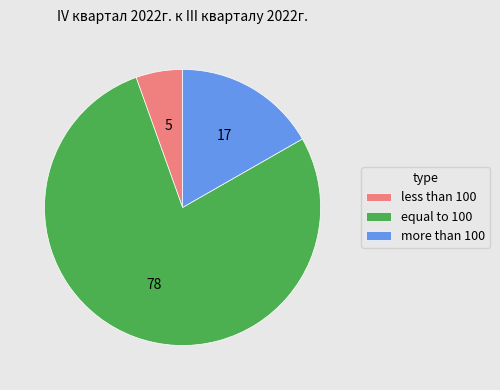

The less than 100 slice represents 5% of the pie. True or false?

True